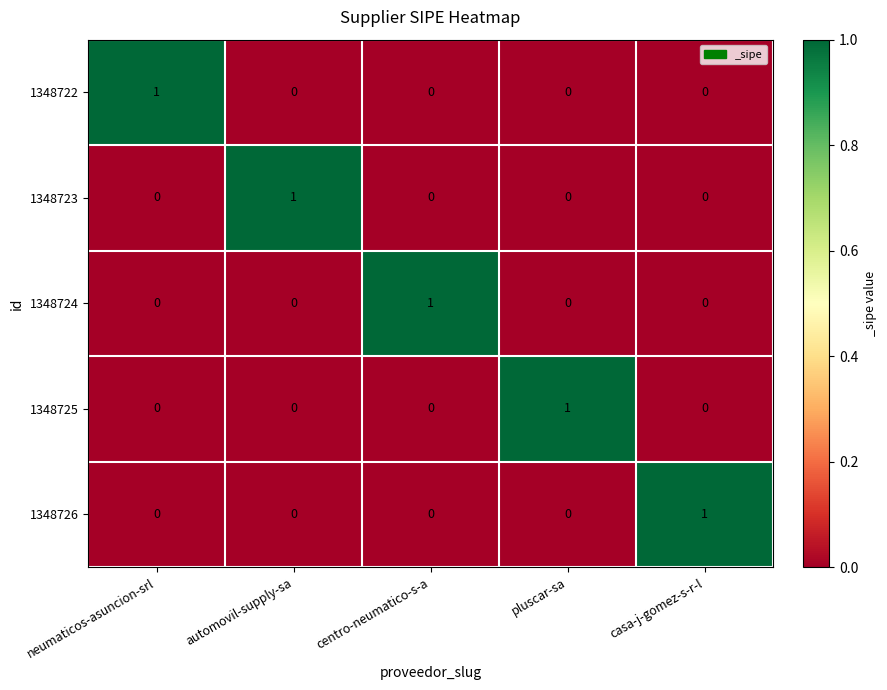

True or false: 1348724 has a value of 1 at neumaticos-asuncion-srl.

False